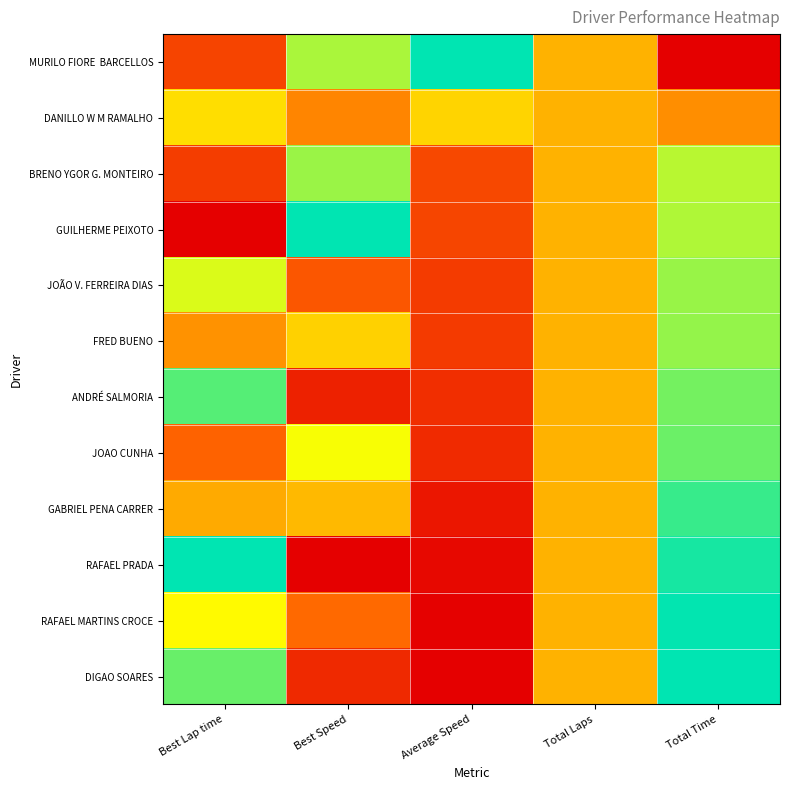

What is the total value across all series at Average Speed?

2.8